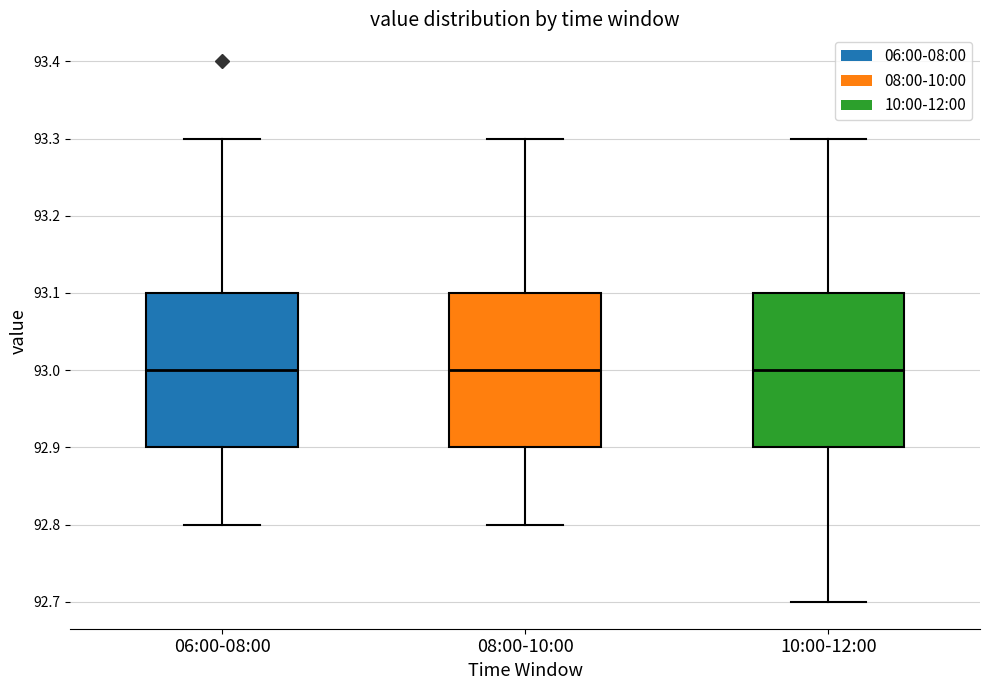

Reading left to right, transcribe this box plot: for each box, give where its median line is, the range the box spans, and where its two whiskers end, as read against the y-axis. The values are not printed on the chart, so give them approximately, as read against the axis.

06:00-08:00: median 93.0, box 92.9 to 93.1, whiskers 92.8 to 93.3
08:00-10:00: median 93.0, box 92.9 to 93.1, whiskers 92.8 to 93.3
10:00-12:00: median 93.0, box 92.9 to 93.1, whiskers 92.7 to 93.3